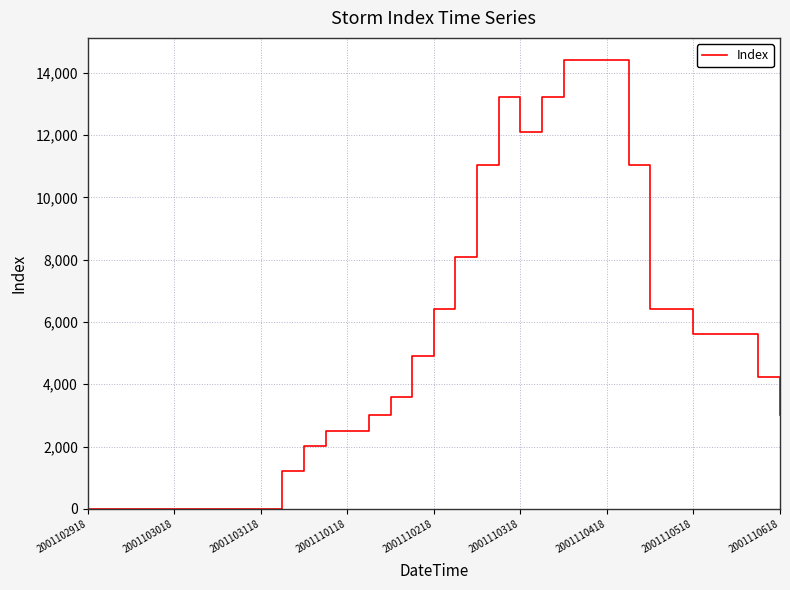

Does the chart have visible grid lines?

Yes